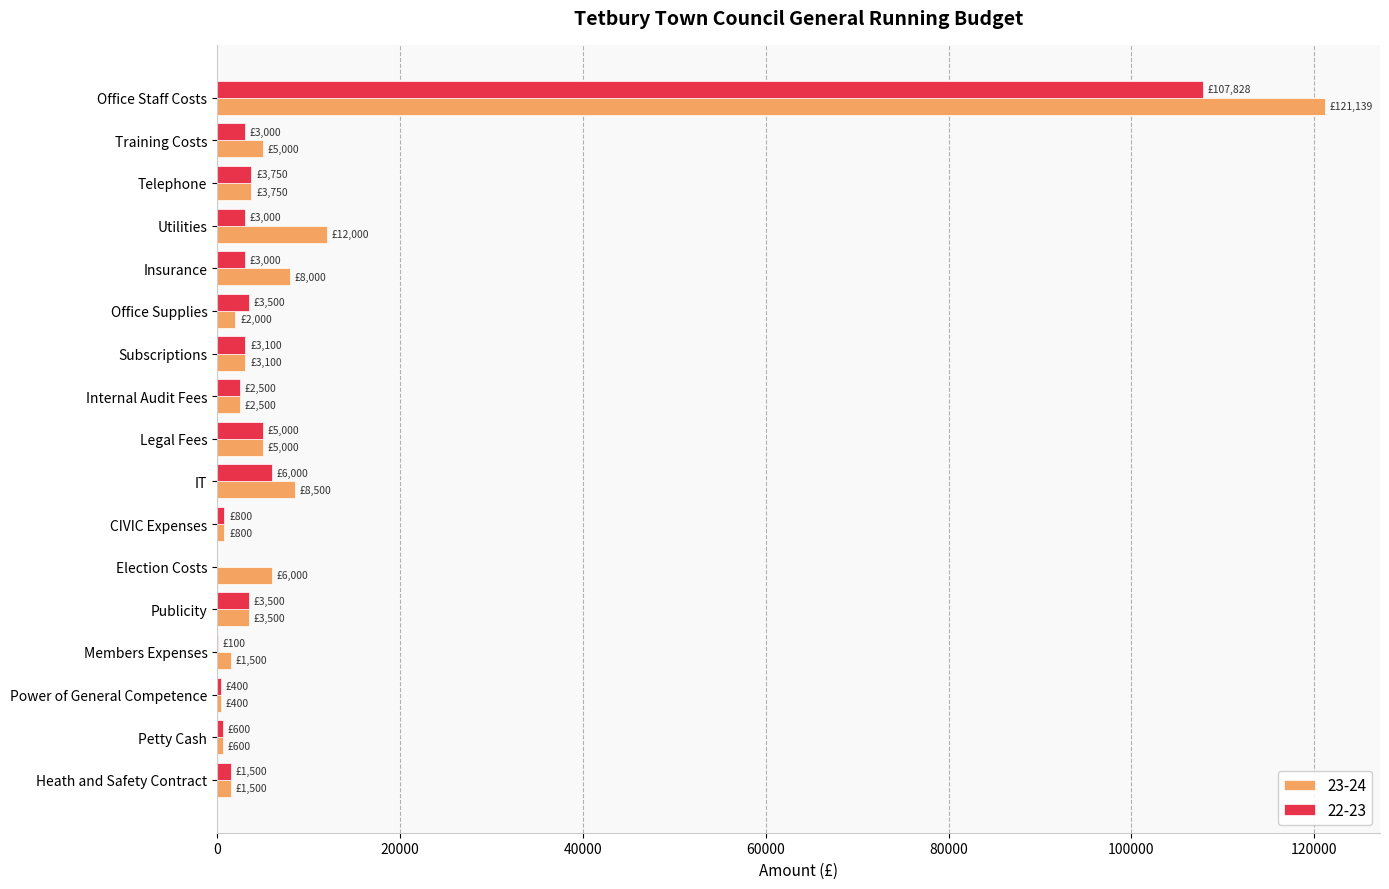

What are all the series names shown in the legend?

23-24, 22-23